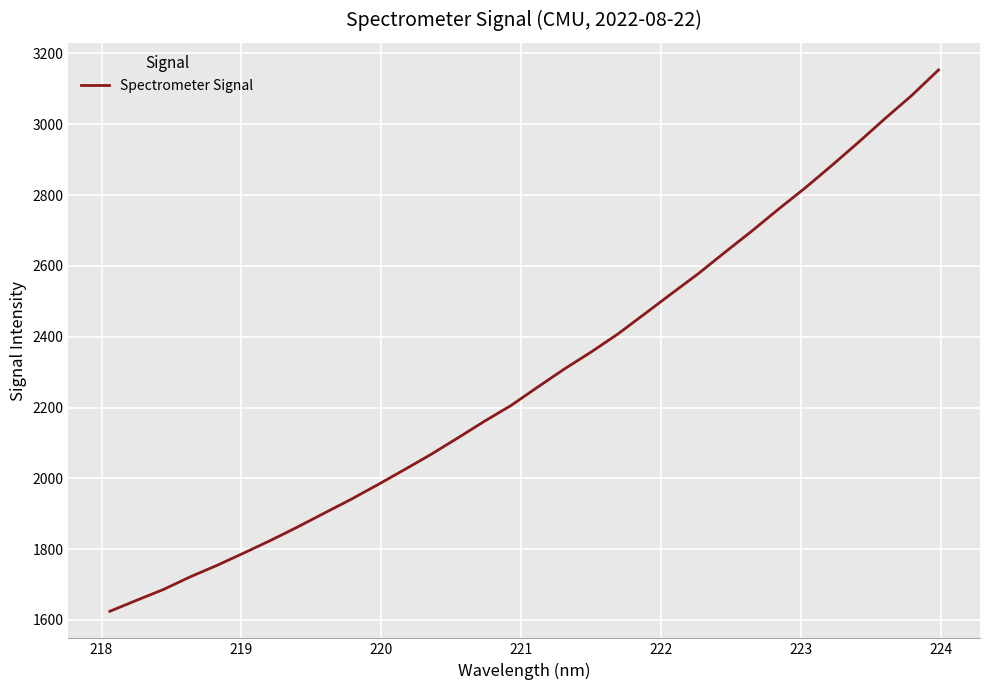

What is the difference between the maximum and minimum values?

1529.2